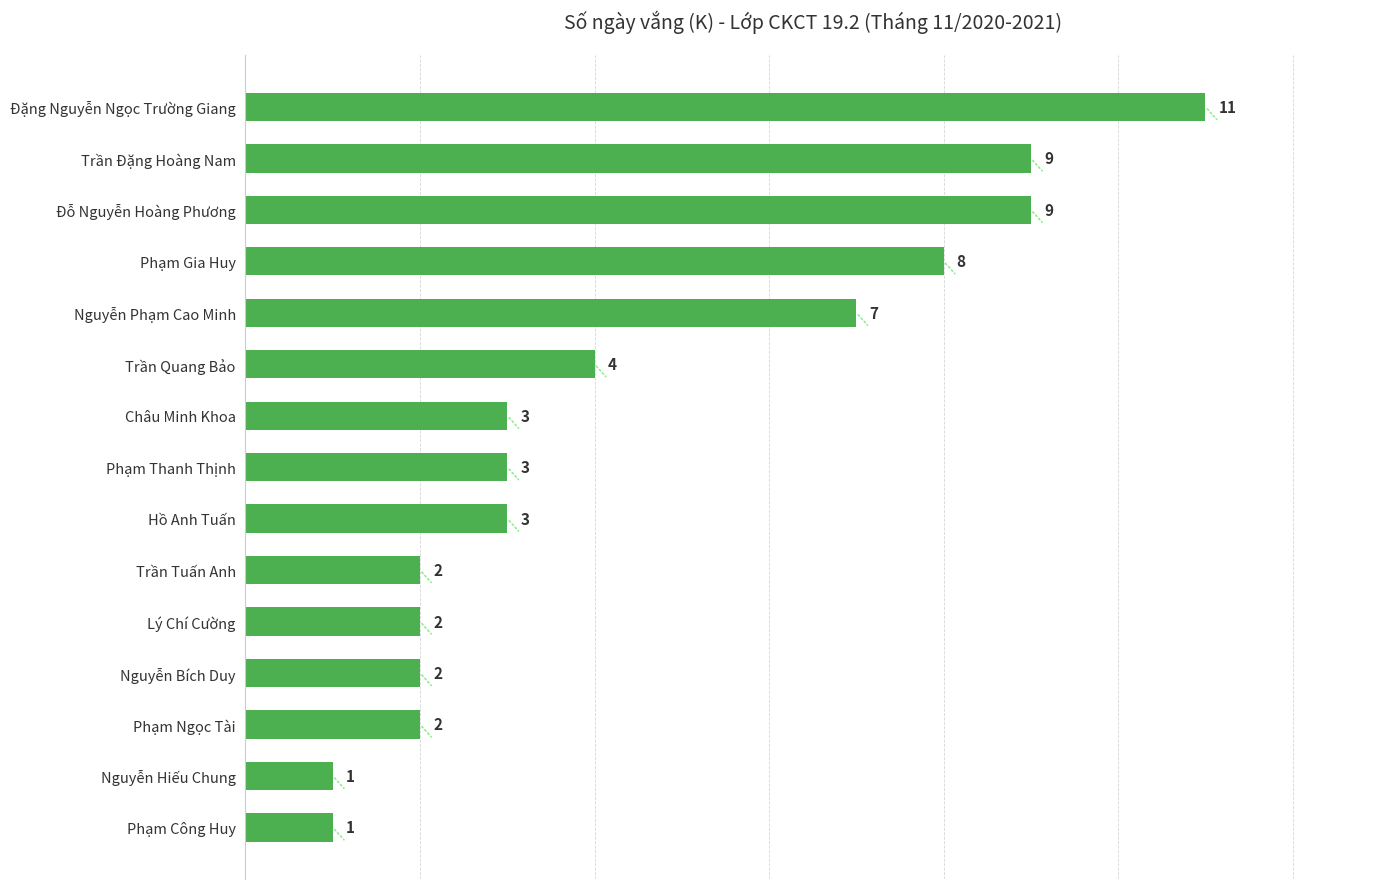

How many data points are less than 3?

6